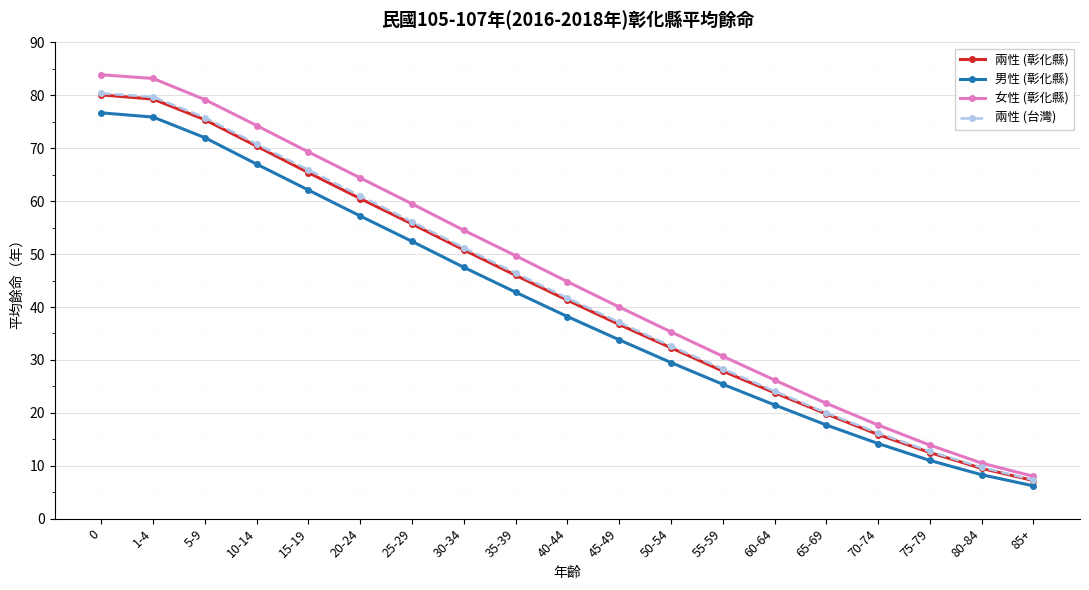

What is the value of the 男性 (彰化縣) point at the 4th from the left?

67.0